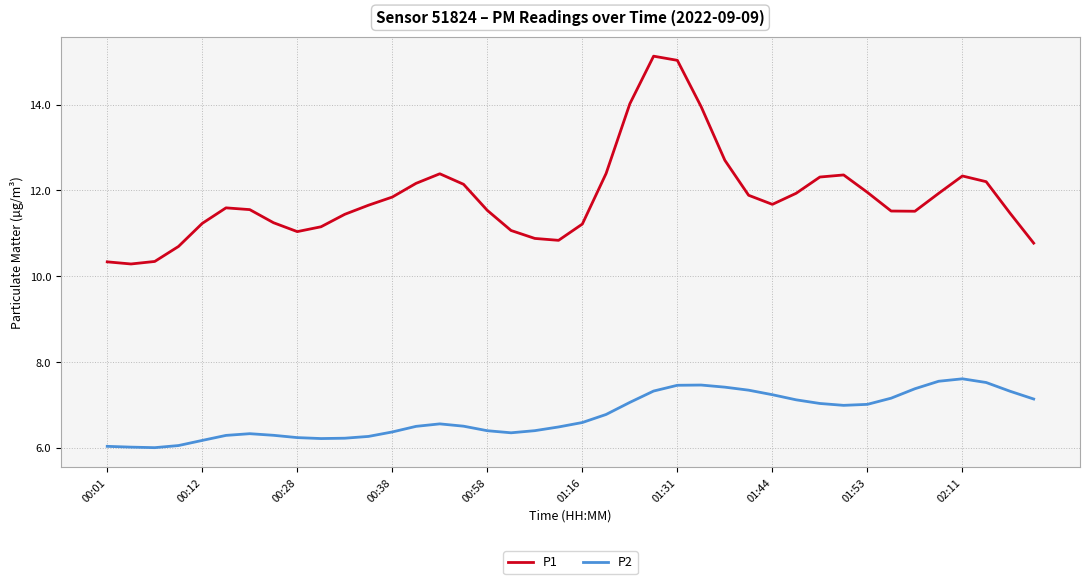

Which series has the largest total across all categories?

P1